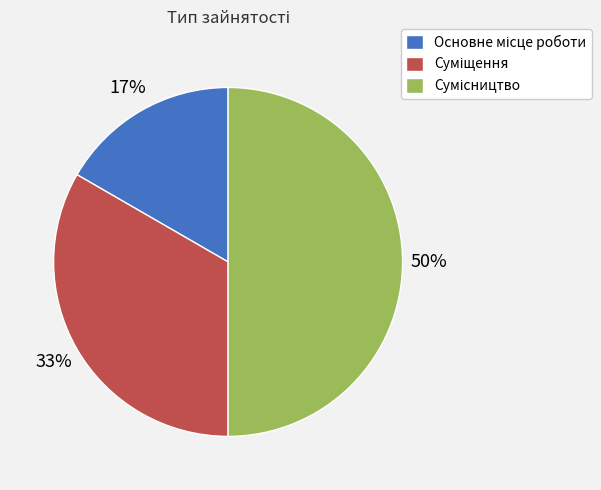

To the nearest percent, what is the average slice percentage?

33%